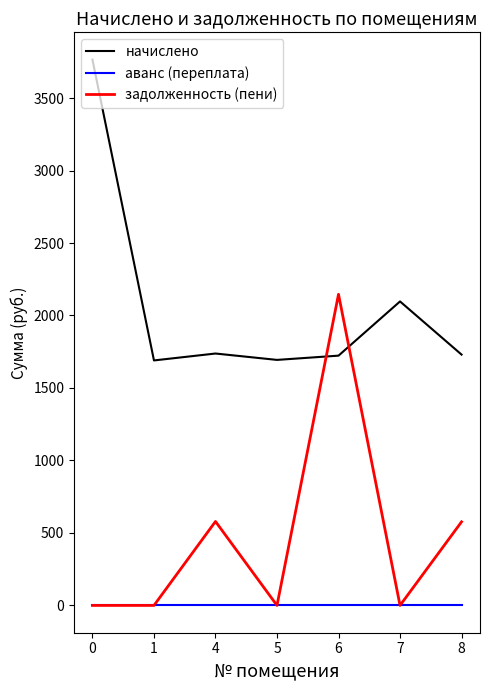

True or false: начислено and аванс (переплата) intersect in this chart.

False